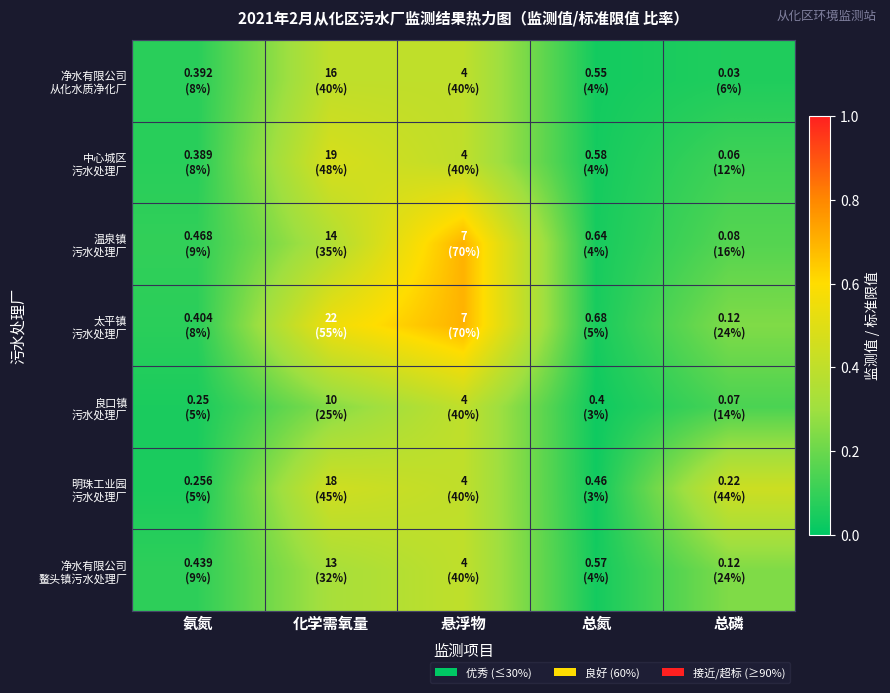

Rank the series by their maximum value, from lowest to highest.

净水有限公司 从化水质净化厂, 良口镇 污水处理厂, 净水有限公司 鳌头镇污水处理厂, 明珠工业园 污水处理厂, 中心城区 污水处理厂, 温泉镇 污水处理厂, 太平镇 污水处理厂